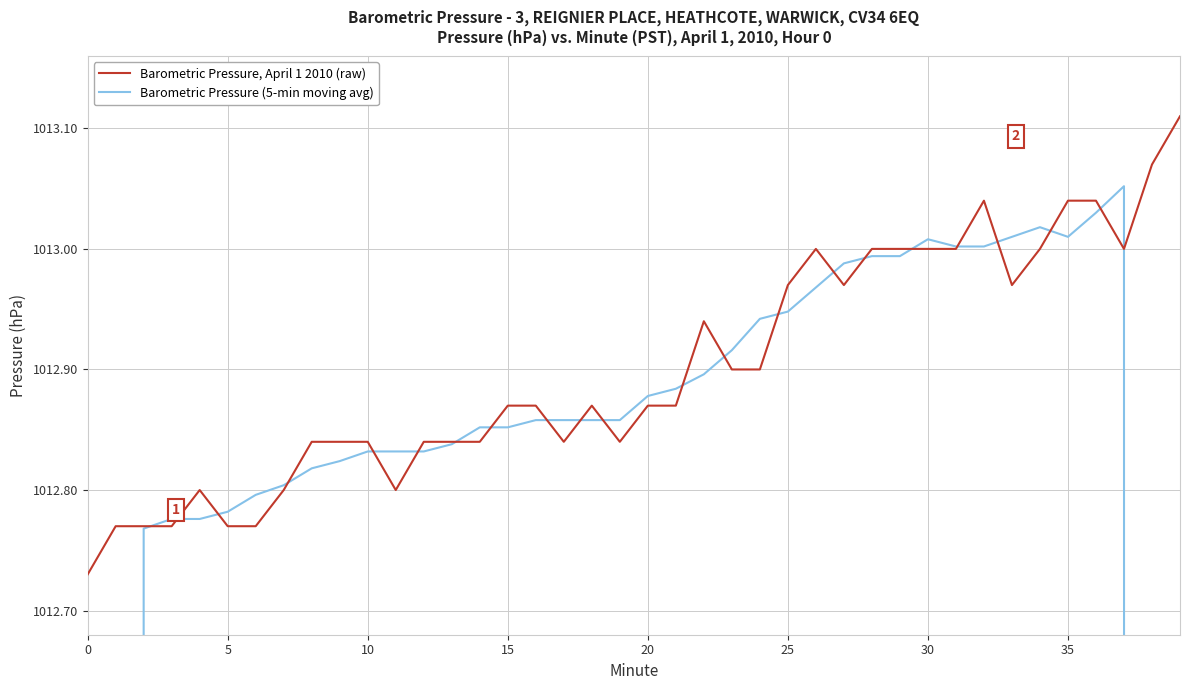

Which category has the highest value in the Barometric Pressure (5-min moving avg) series?

37